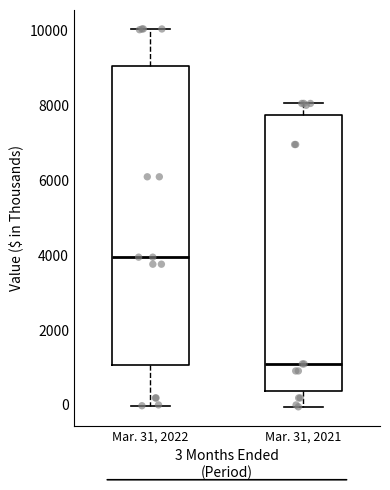

Which box is the tallest, from its lower edge to its upper edge?

Mar. 31, 2022